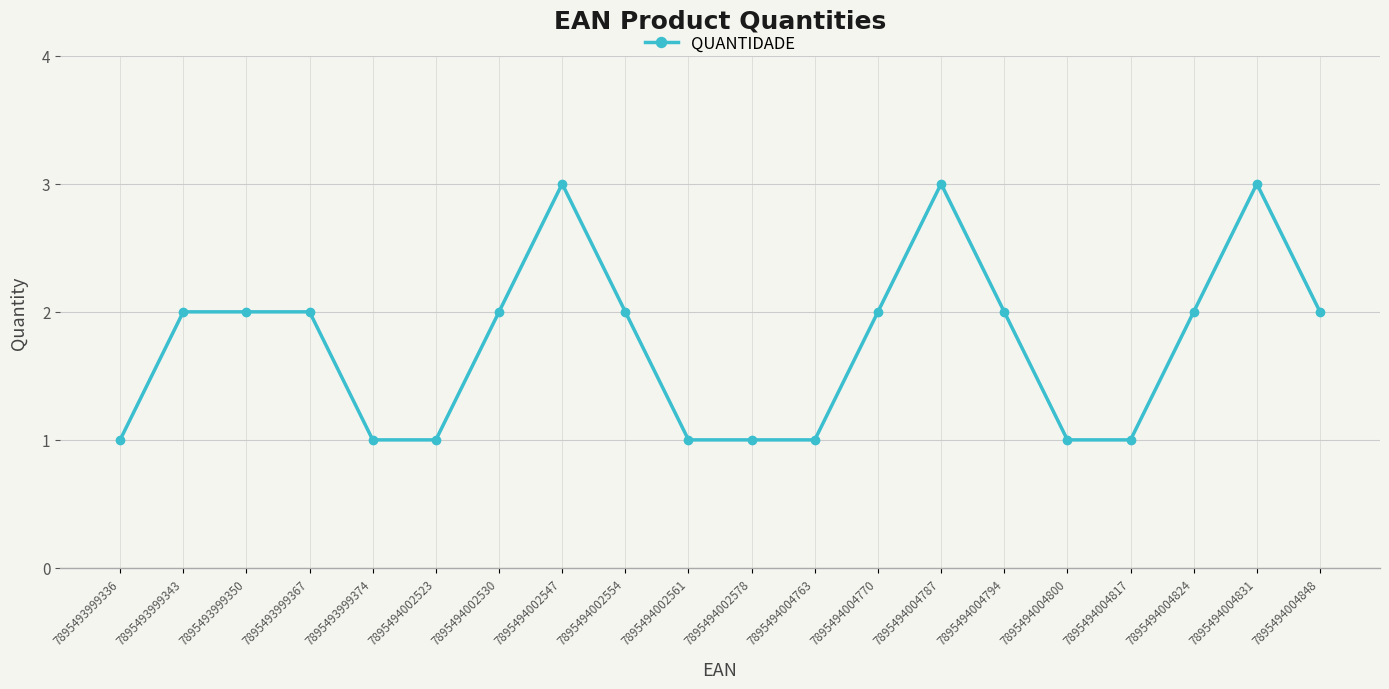

What is the value of the 13th point from the left?

2